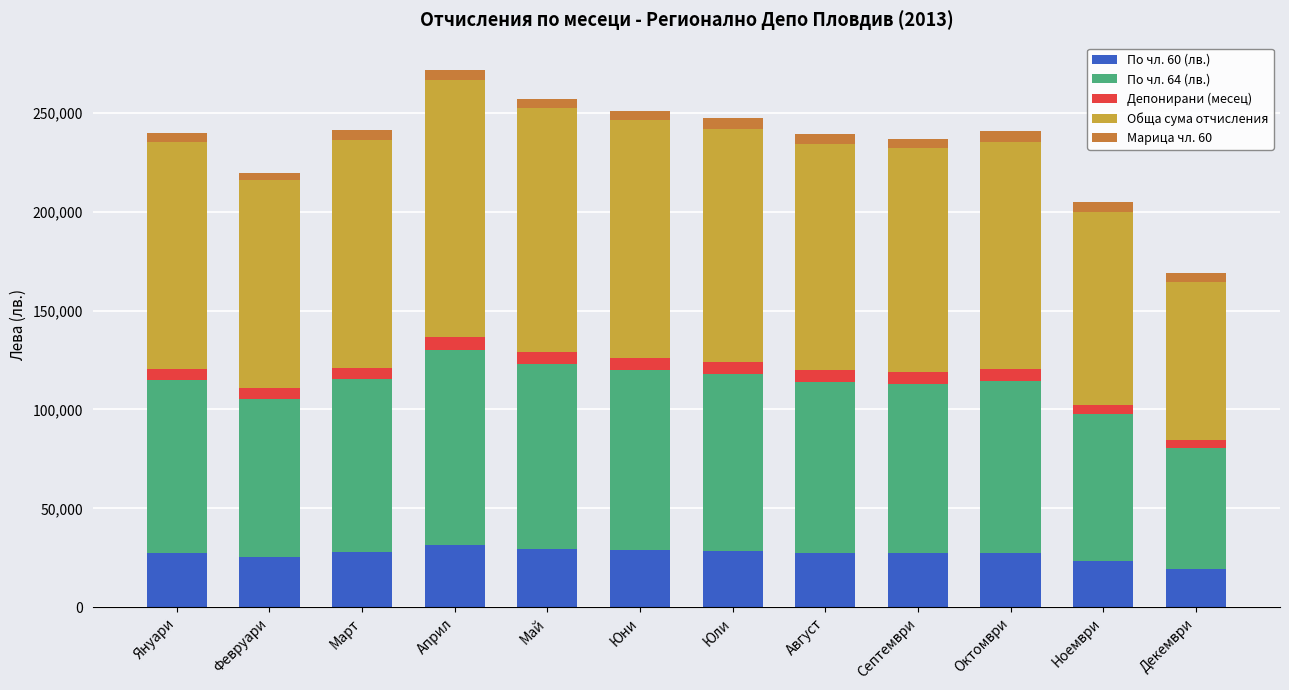

At which category is the sum across all series the highest?

Април